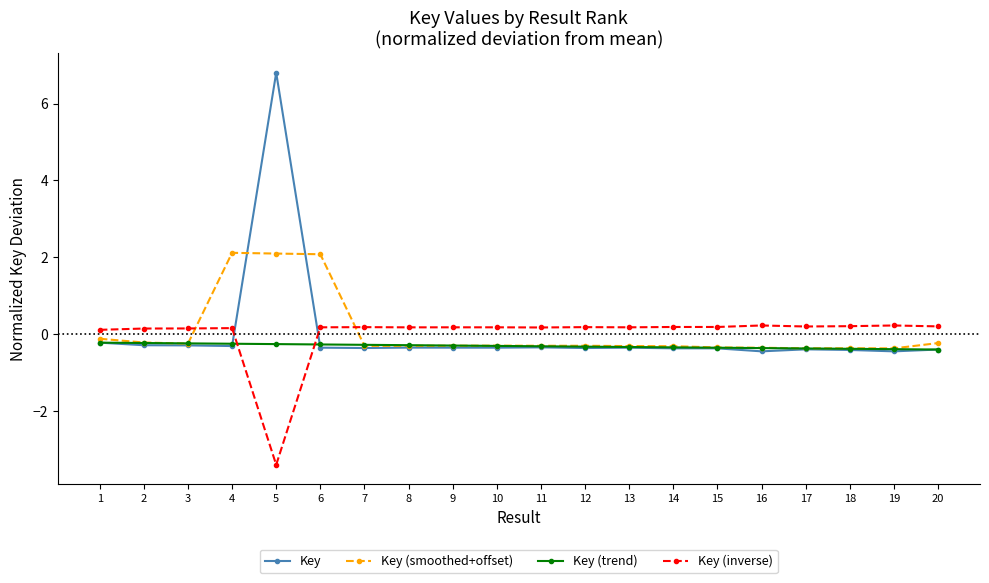

True or false: Key (trend) has a value of -0.3 at 10.

True